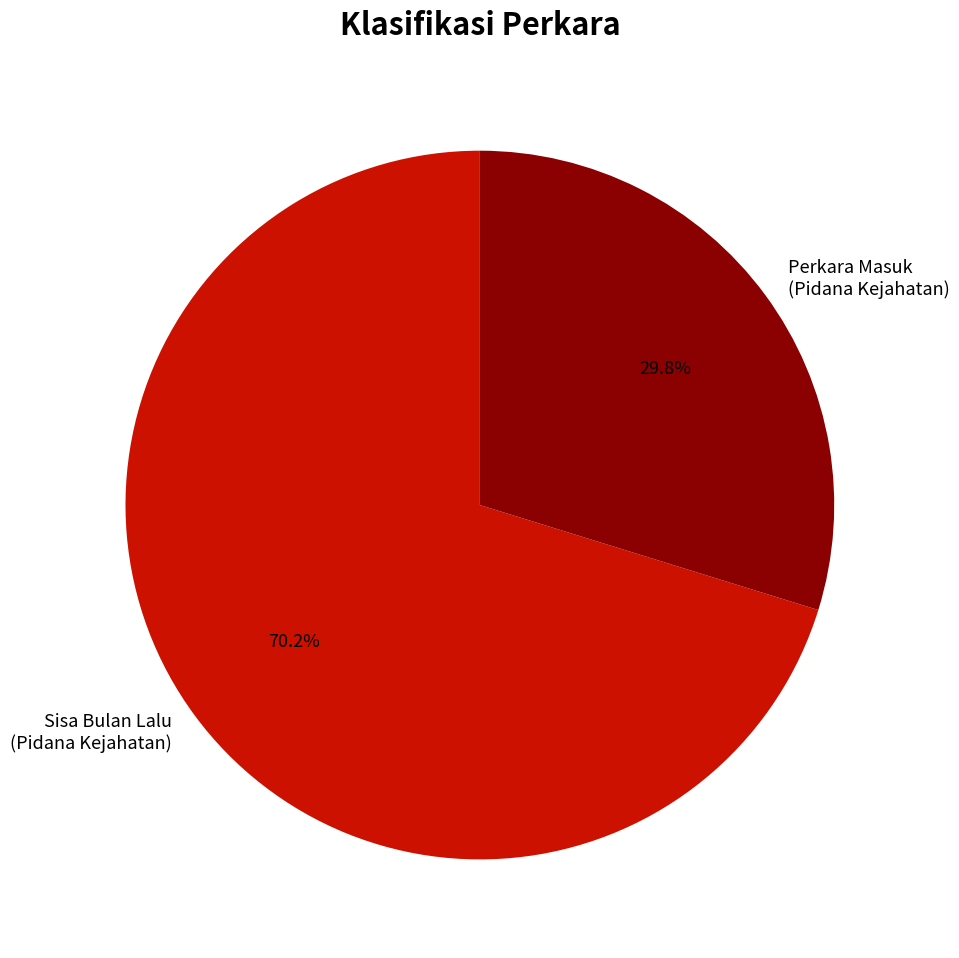

What is the total percentage of Sisa Bulan Lalu (Pidana Kejahatan) and Perkara Masuk (Pidana Kejahatan)?

100.0%